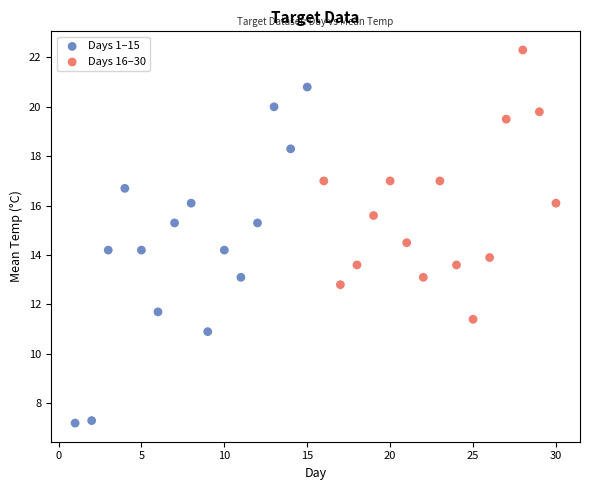

Which series reaches the maximum Y coordinate?

Days 16–30